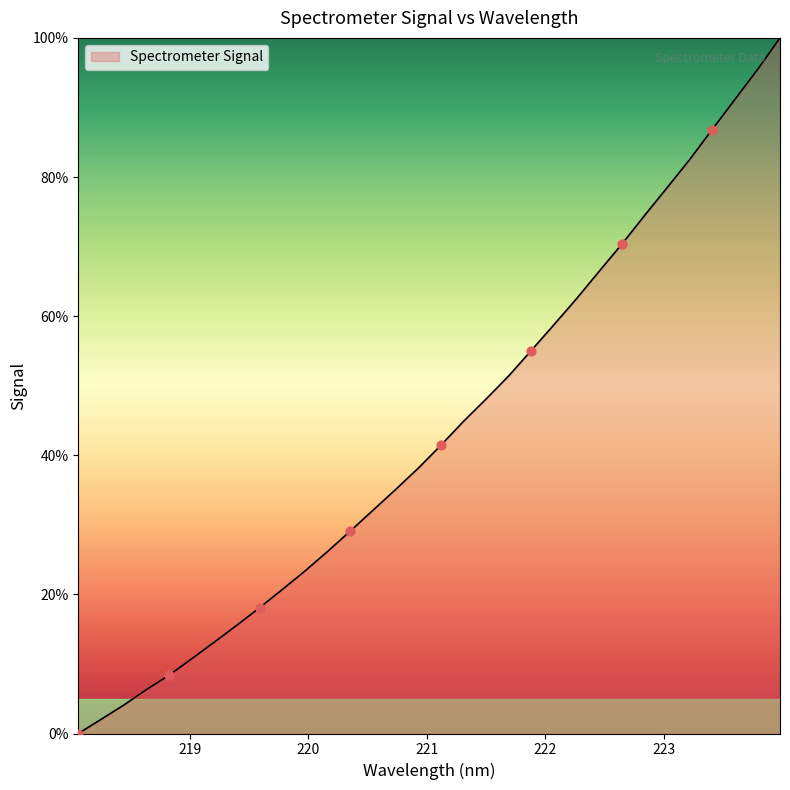

What is the greatest value displayed?

100.0